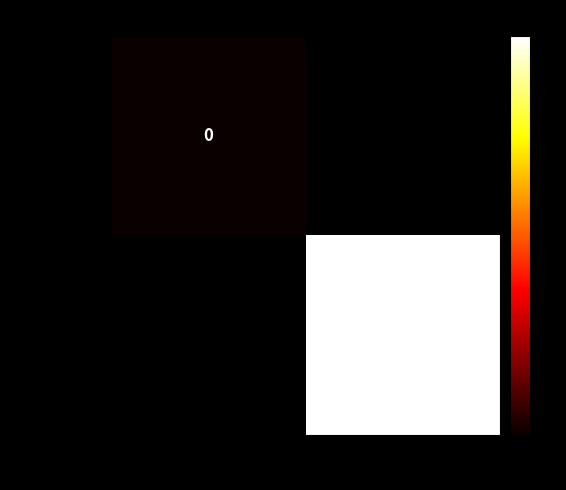

Is it true that b4b4e6e2… equals 0 at 1?

False